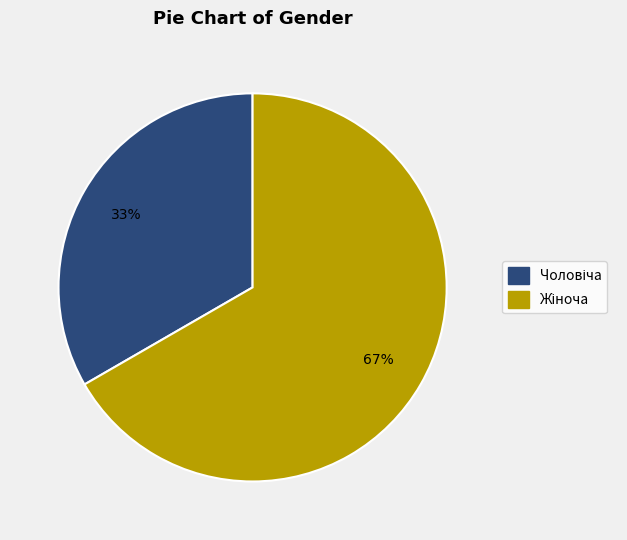

Is there a majority slice in this chart?

Yes